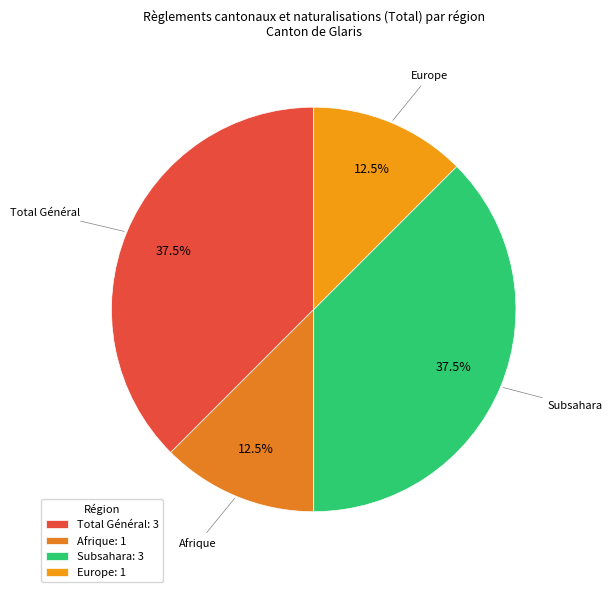

How many segments does this pie chart have?

4